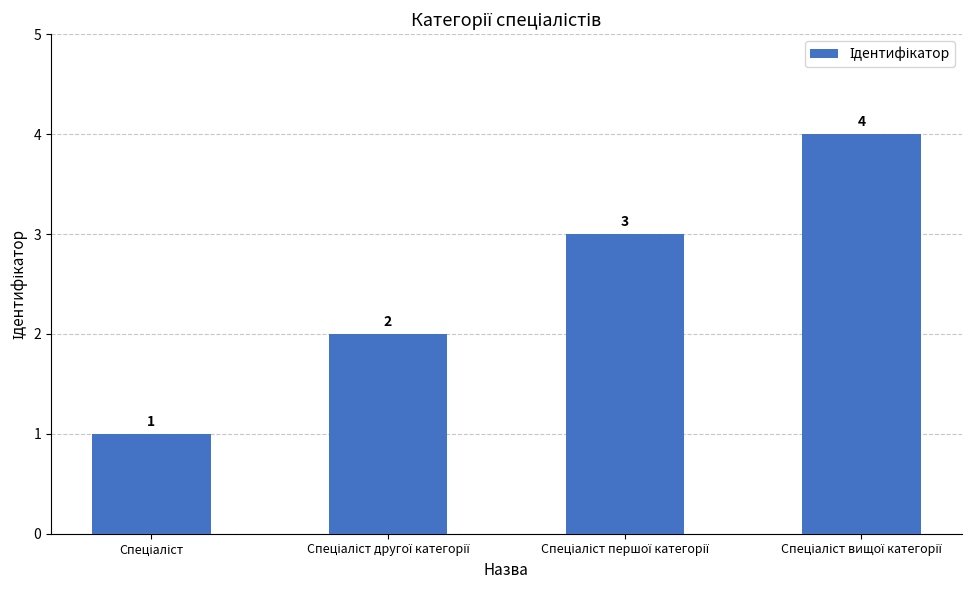

What is the value of the 1st bar from the left?

1